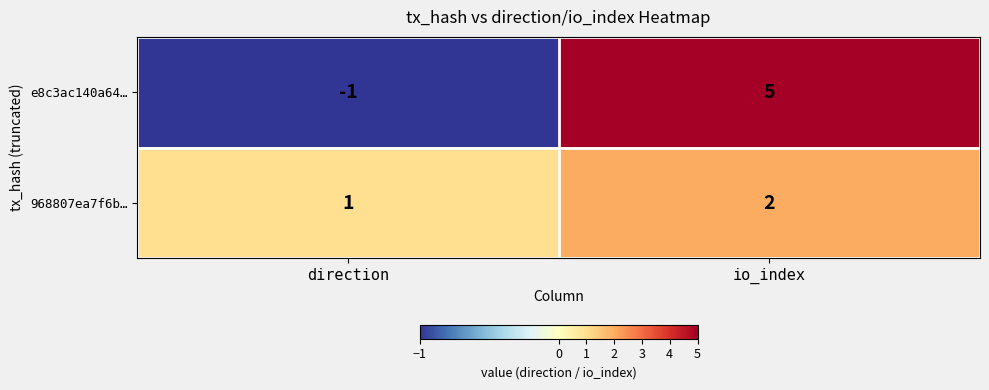

Which series has the largest range (max minus min)?

e8c3ac140a64…